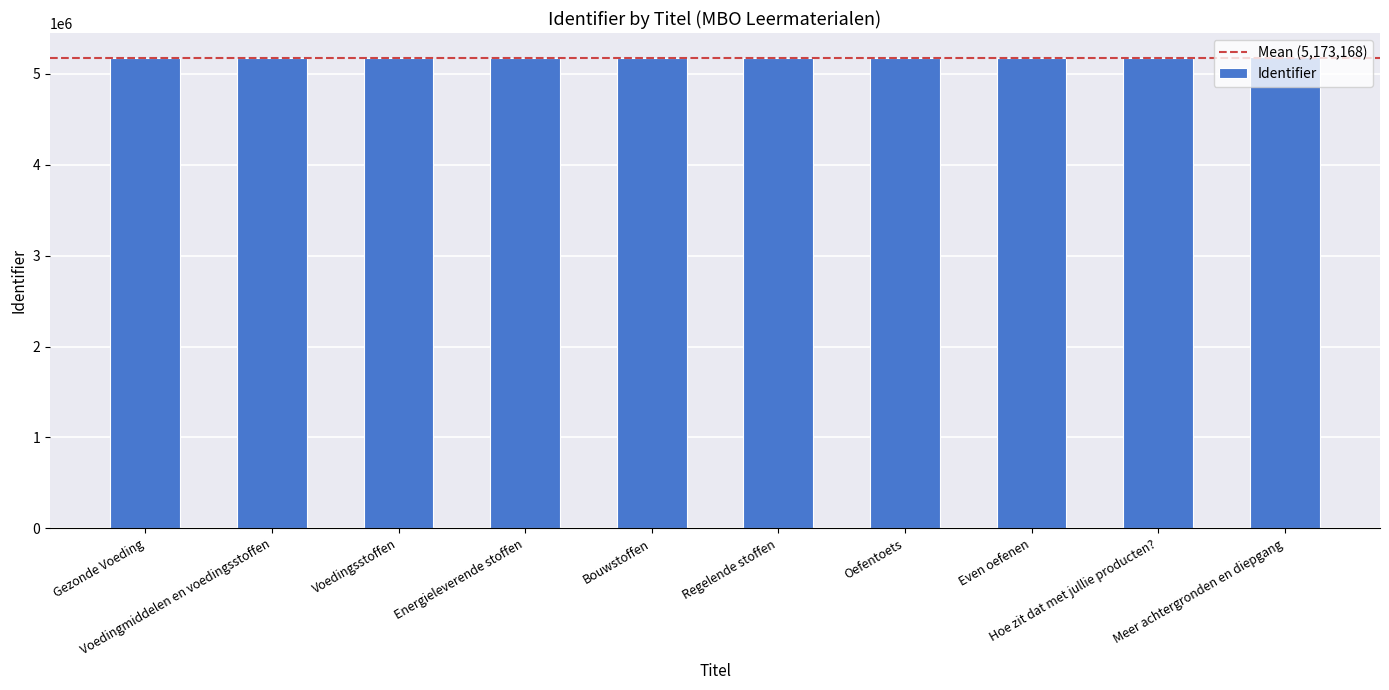

What is the smallest value displayed?

5171210